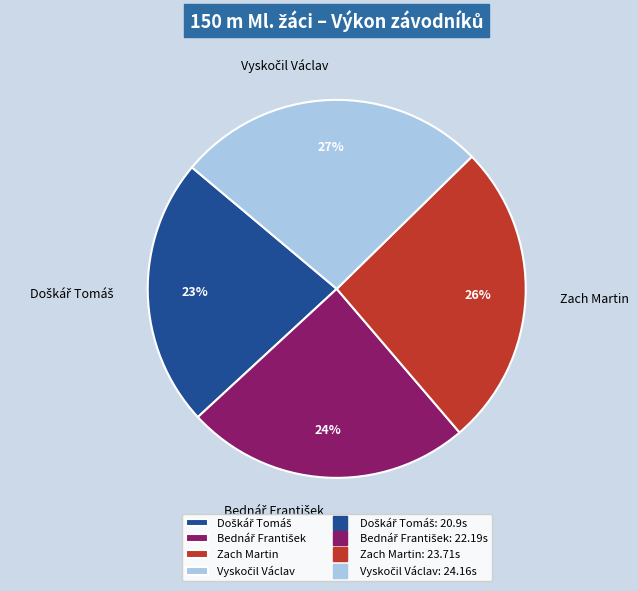

How many segments does this pie chart have?

4